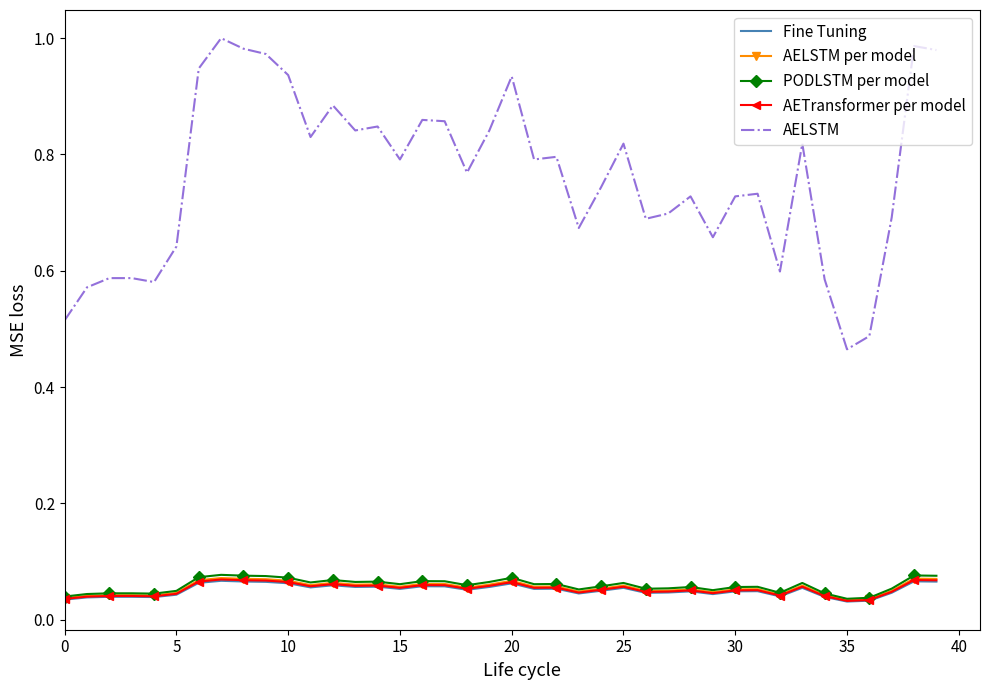

True or false: AELSTM per model and PODLSTM per model cross at least once.

False